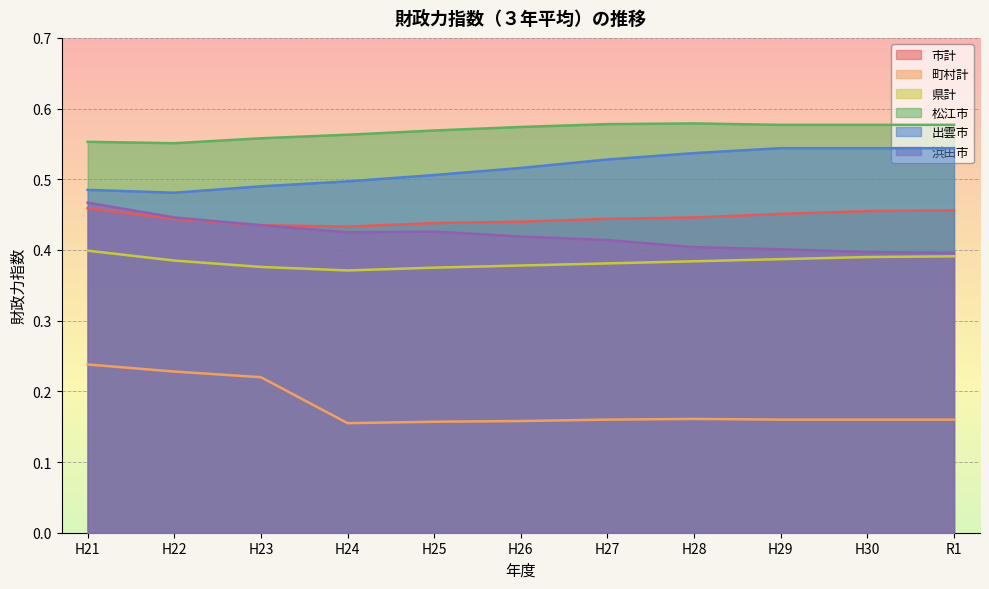

What is the difference between the maximum and minimum values in the 出雲市 series?

0.1